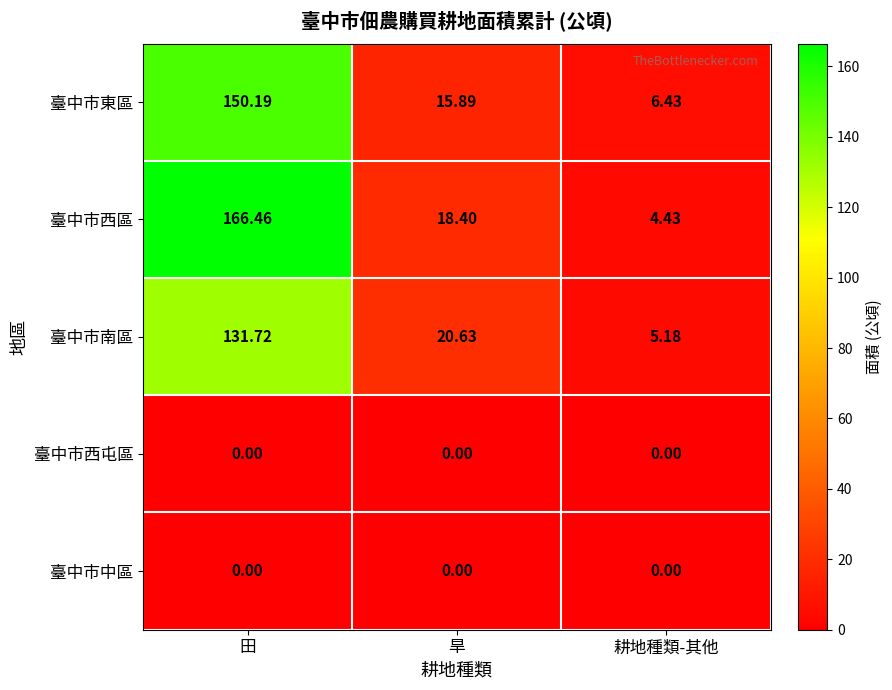

At how many categories does at least one series exceed 80?

1